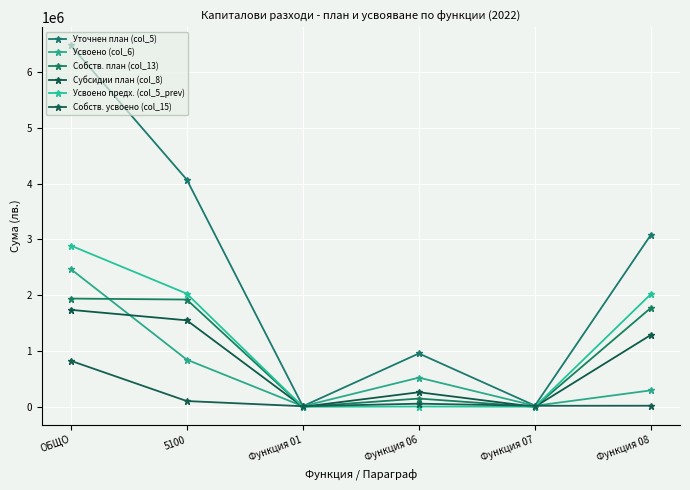

The Уточнен план (col_5) series shows 1710086 at Функция 08. True or false?

False